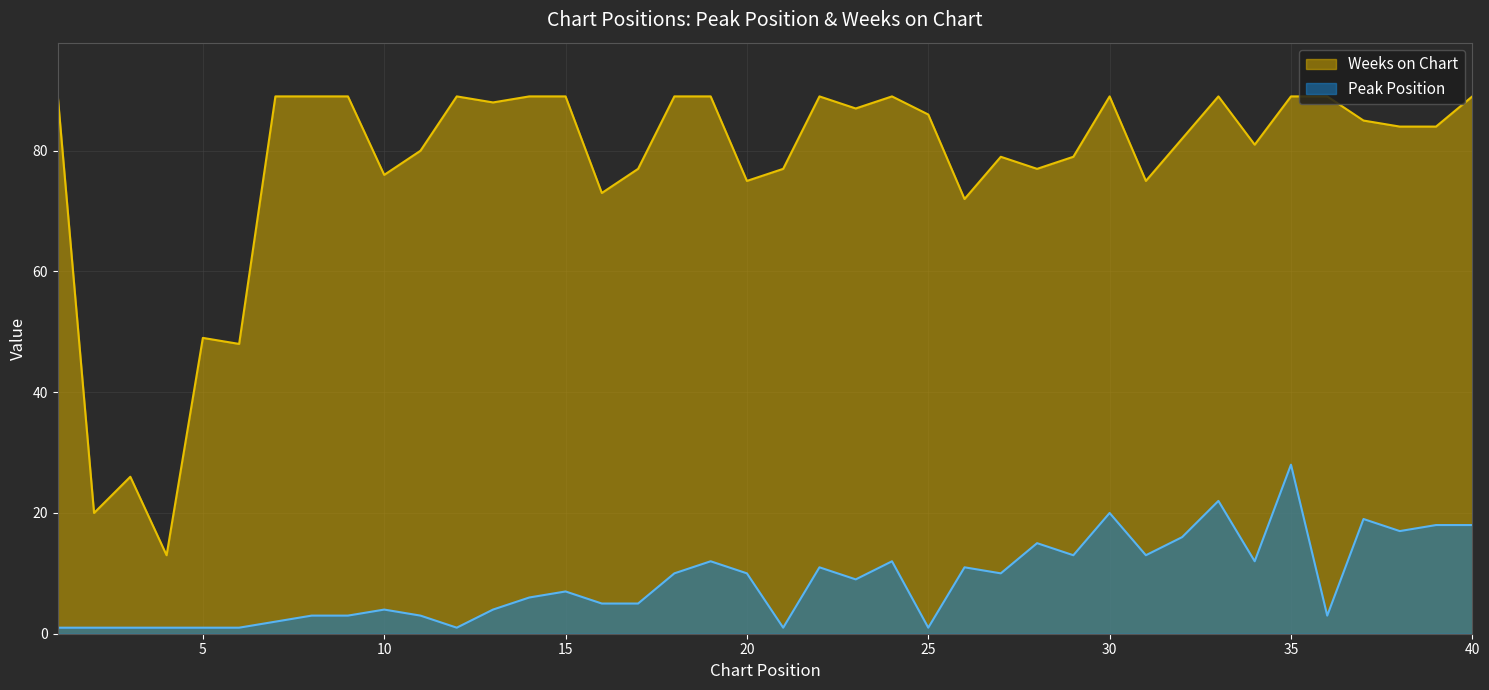

The value of Weeks on Chart at 29 is 53. True or false?

False